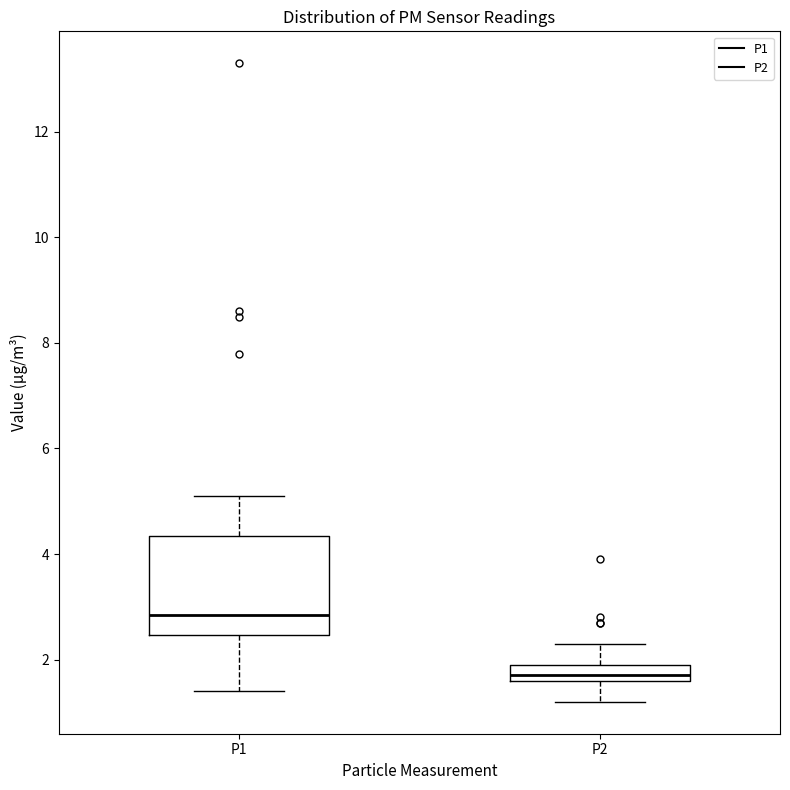

Which box has the highest median line?

P1